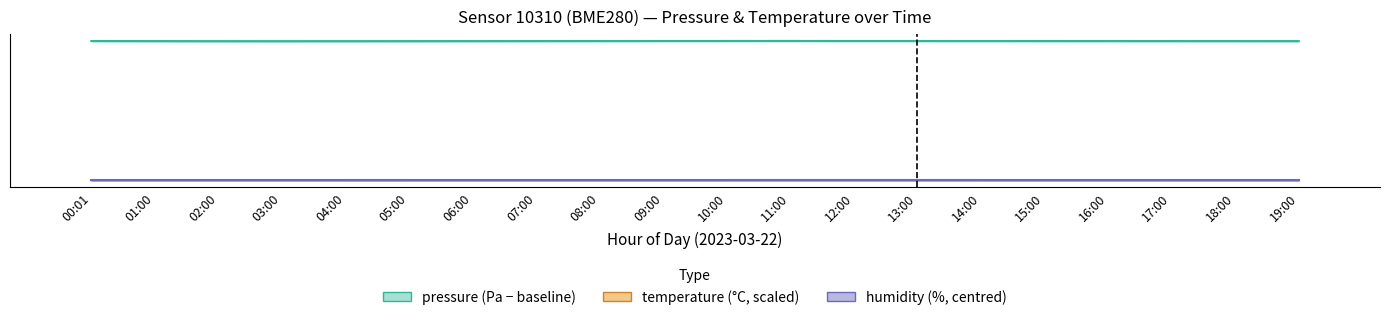

Where is pressure (Pa − baseline) nearest to the value 99875?

17:00